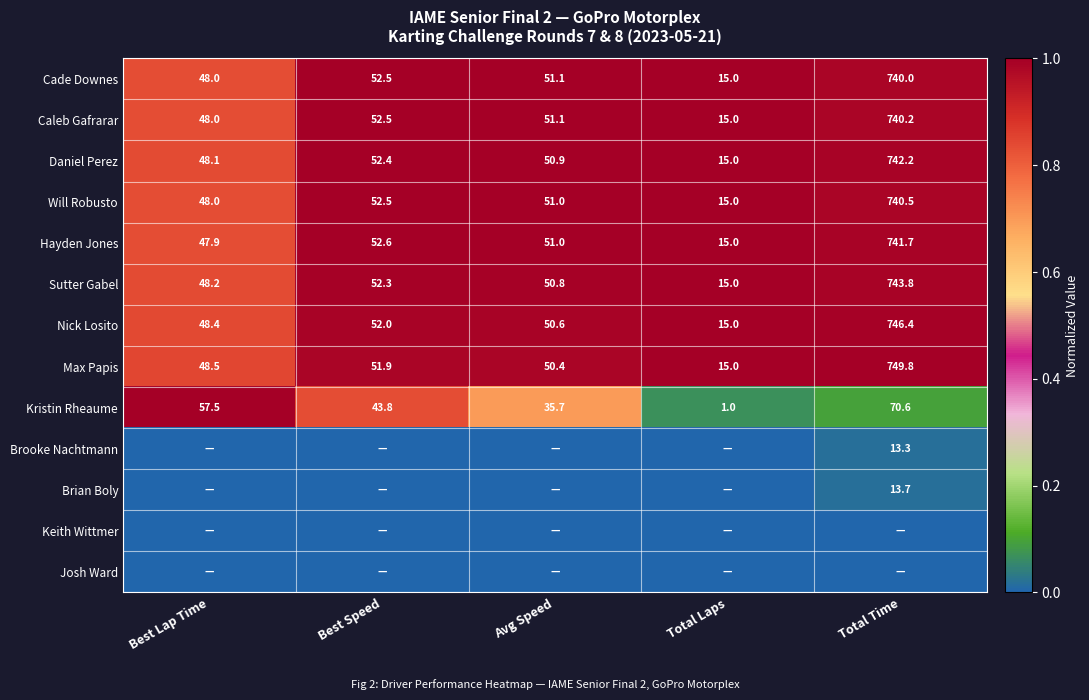

At which label is Hayden Jones closest to 378?

Best Speed